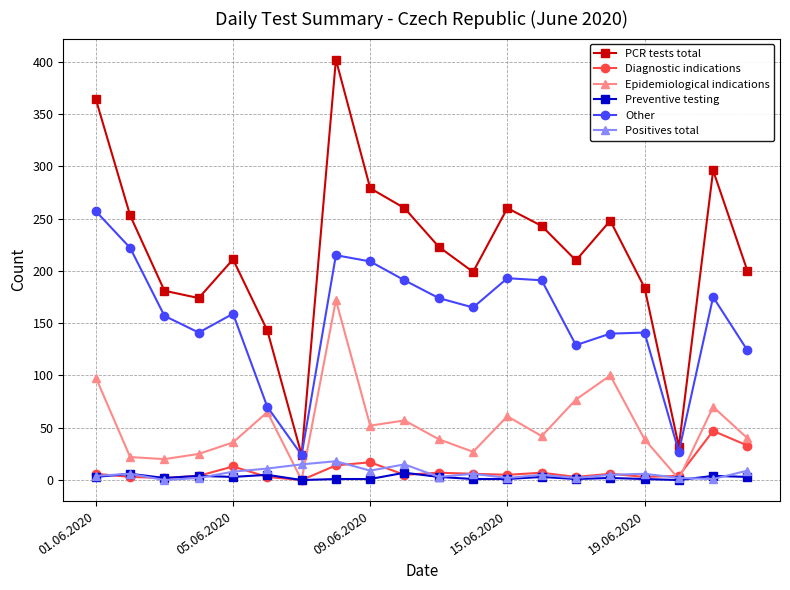

List the series in order of their peak value, lowest first.

Preventive testing, Positives total, Diagnostic indications, Epidemiological indications, Other, PCR tests total